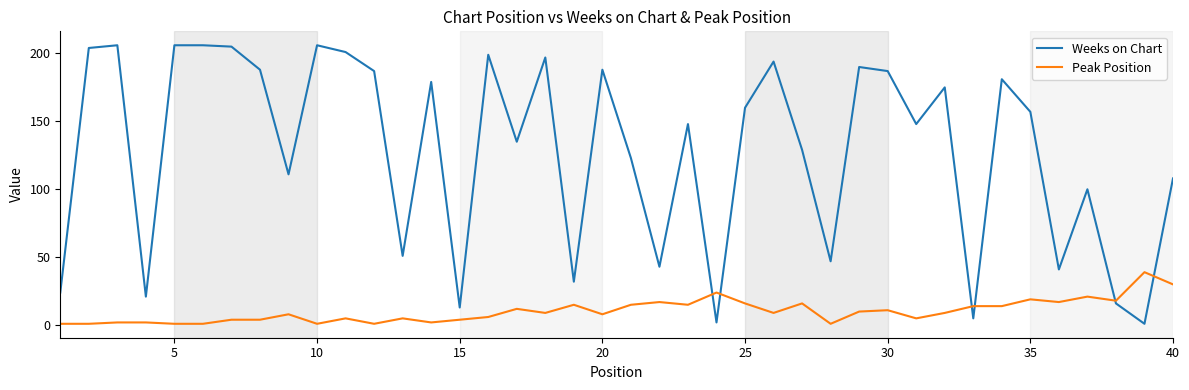

Rank the series by their maximum value, from lowest to highest.

Peak Position, Weeks on Chart